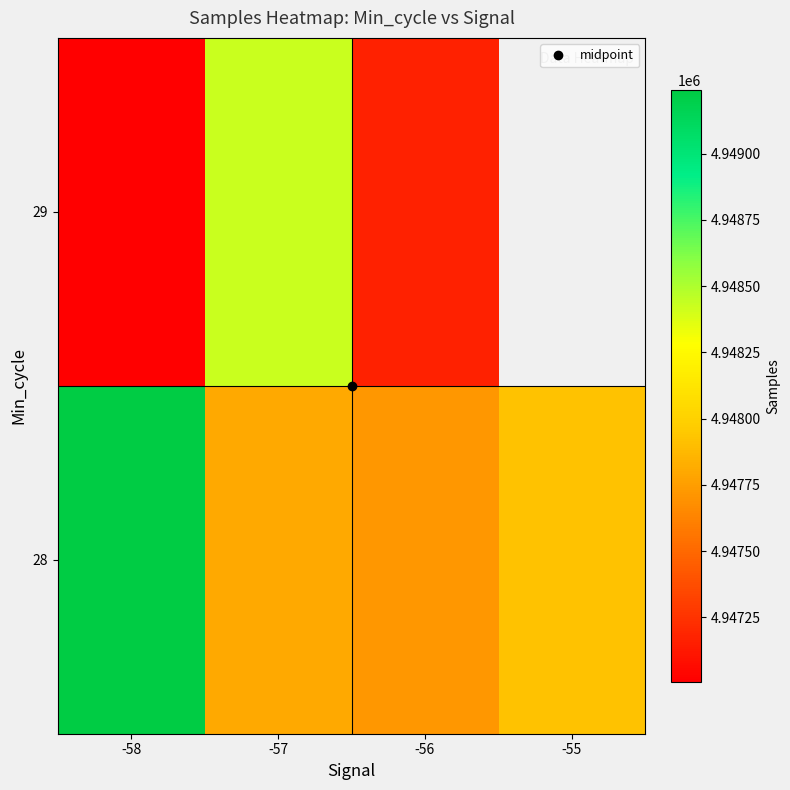

What is the spread (max minus min) of values at -56?

552.3